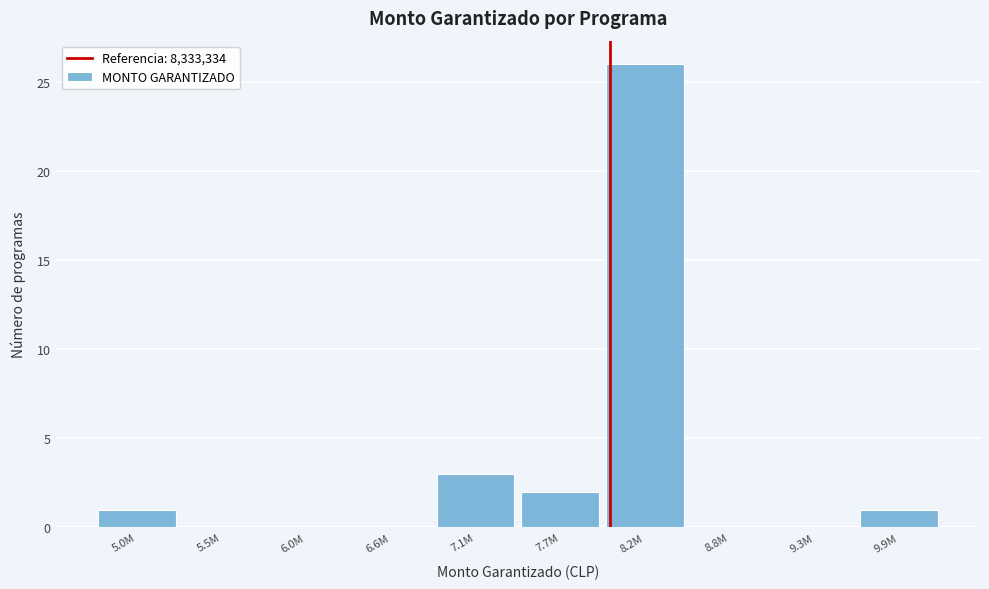

Reading left to right, what are all the values shown in this chart?

5.0M=1	5.5M=0	6.0M=0	6.6M=0	7.1M=3	7.7M=2	8.2M=26	8.8M=0	9.3M=0	9.9M=1